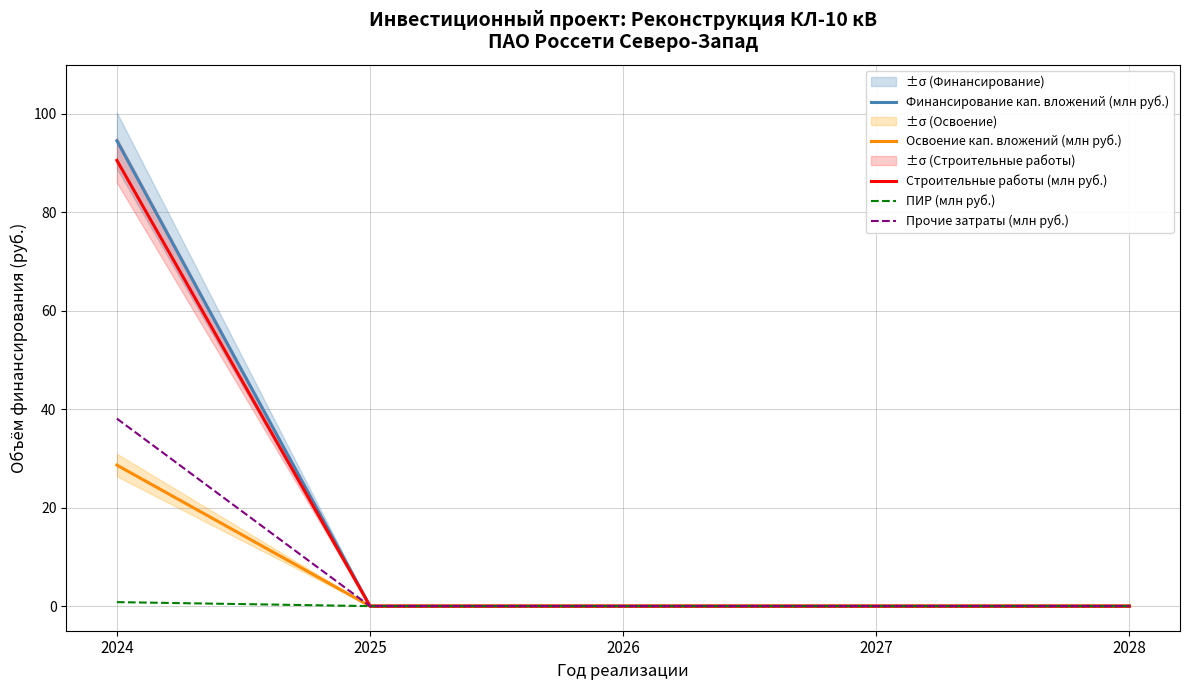

Is it true that ПИР (млн руб.) equals 0.0 at 2025?

True